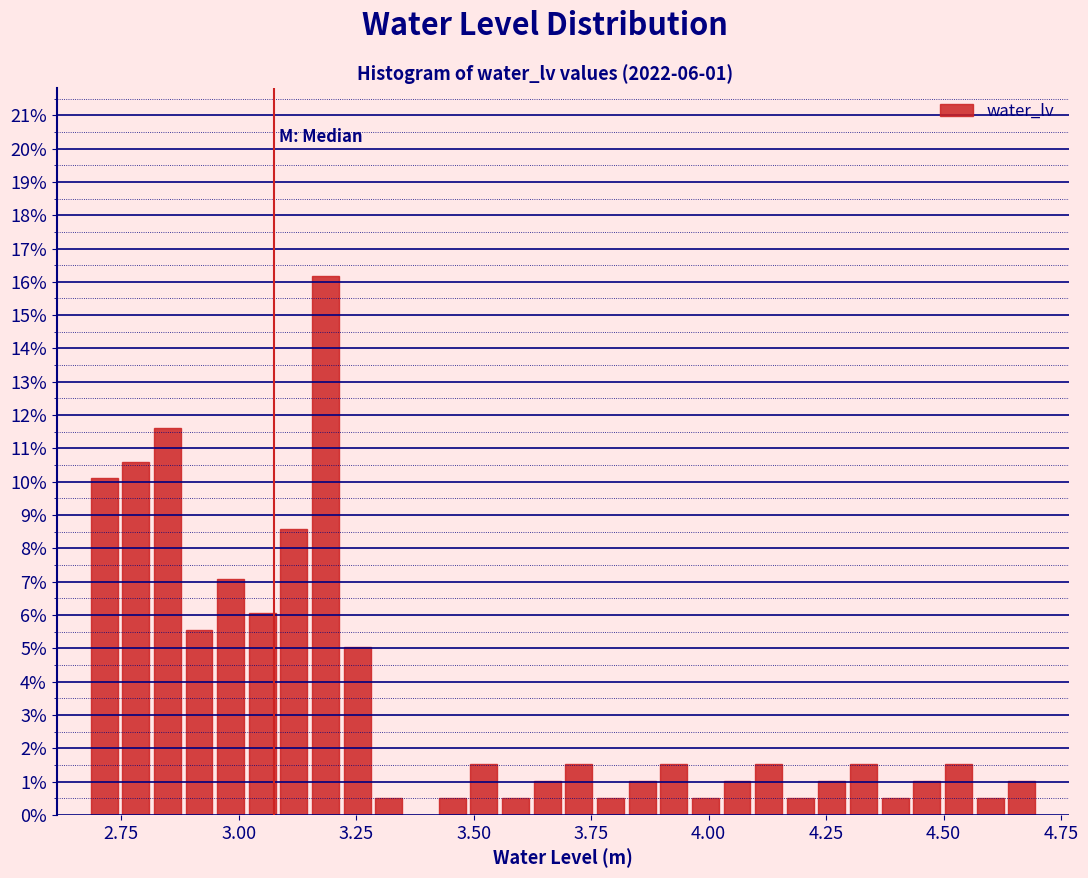

Around what value on the x-axis is the tallest bar? Give the approximate position of its centre, as read against the axis.

3.20